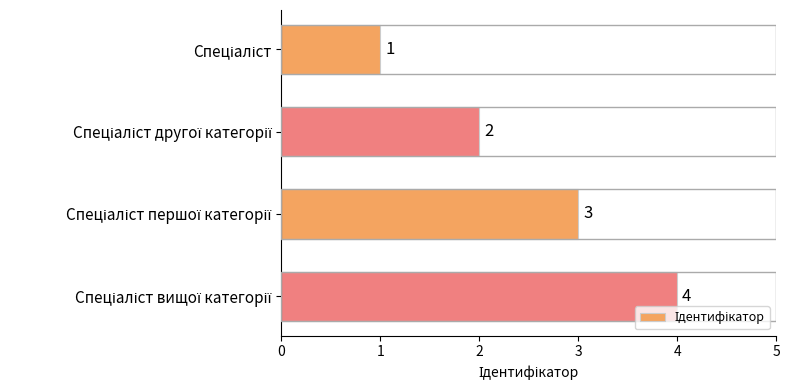

What is the difference between the maximum and minimum values?

3